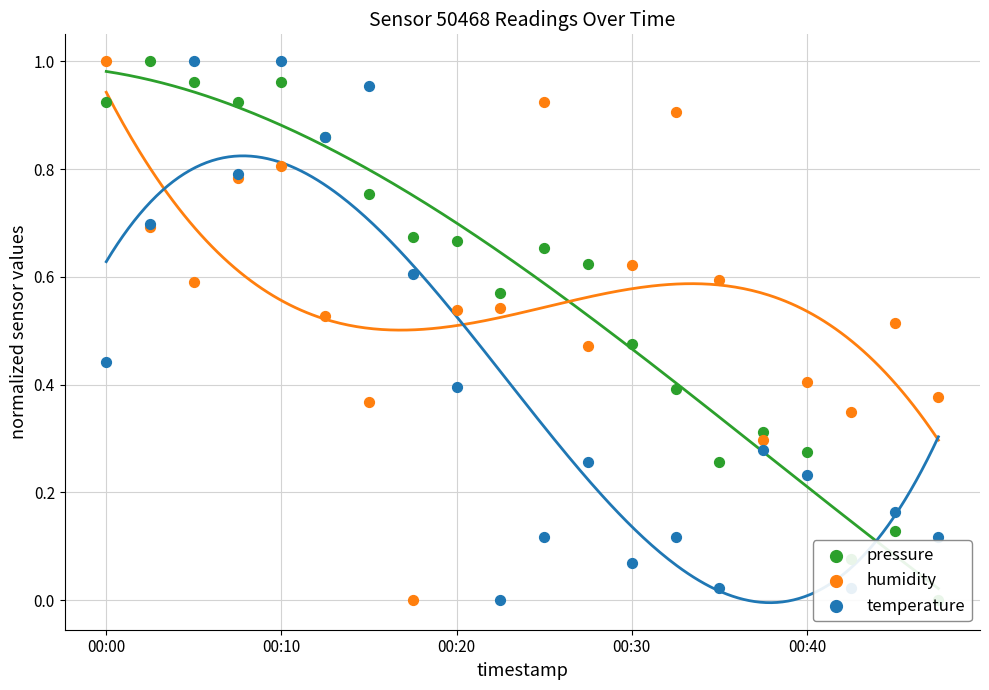

What is the total value across all series at 00:44?

0.8